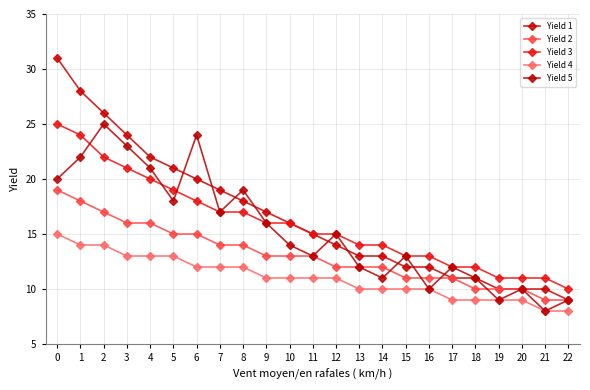

How many lines are shown in the chart?

5